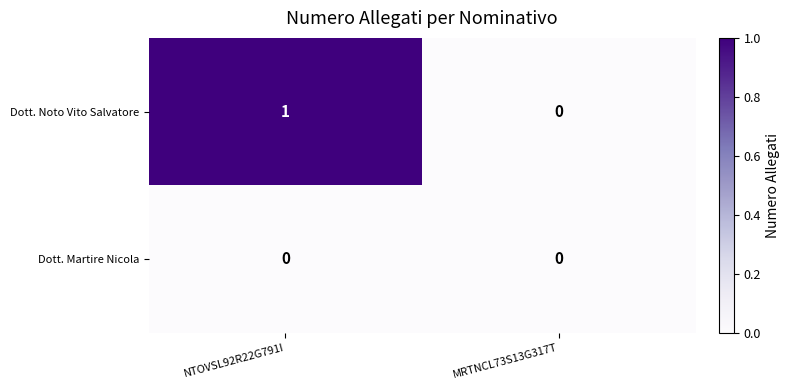

List the series in order of their peak value, lowest first.

Dott. Martire Nicola, Dott. Noto Vito Salvatore